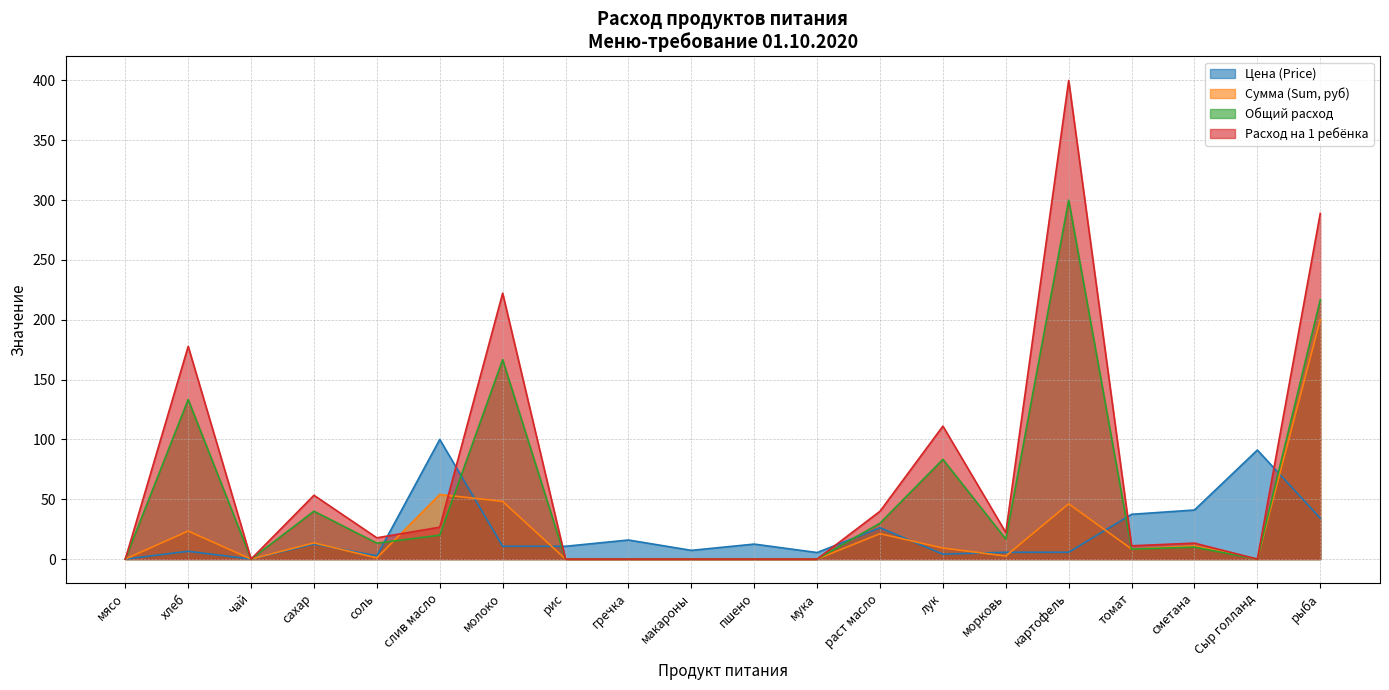

At which category does Общий расход reach its first local valley?

чай